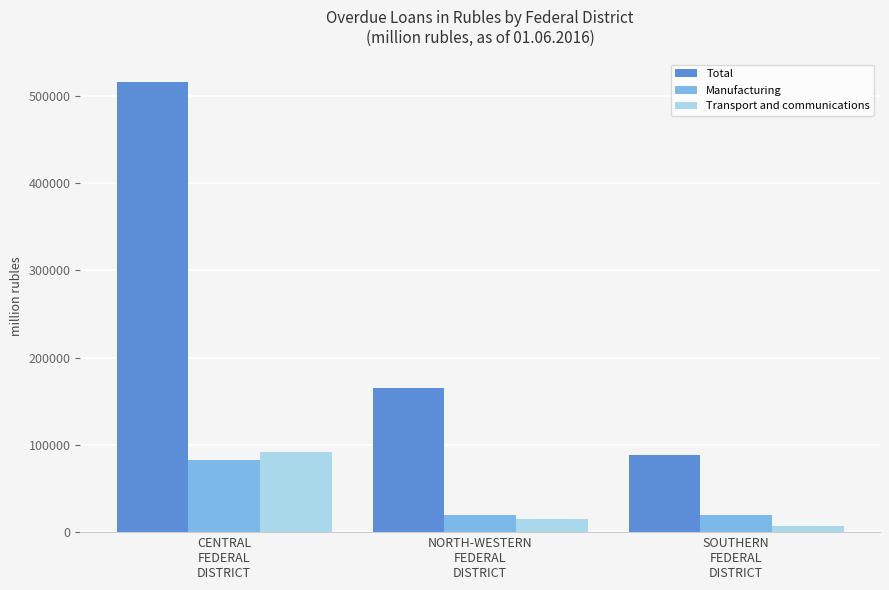

True or false: Transport and communications has a value of 6822 at SOUTHERN
FEDERAL
DISTRICT.

True